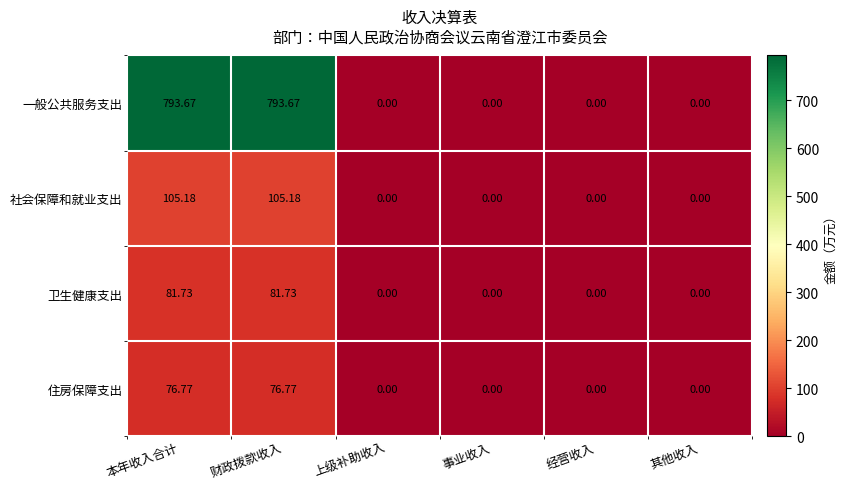

Which series has the widest spread of values?

一般公共服务支出